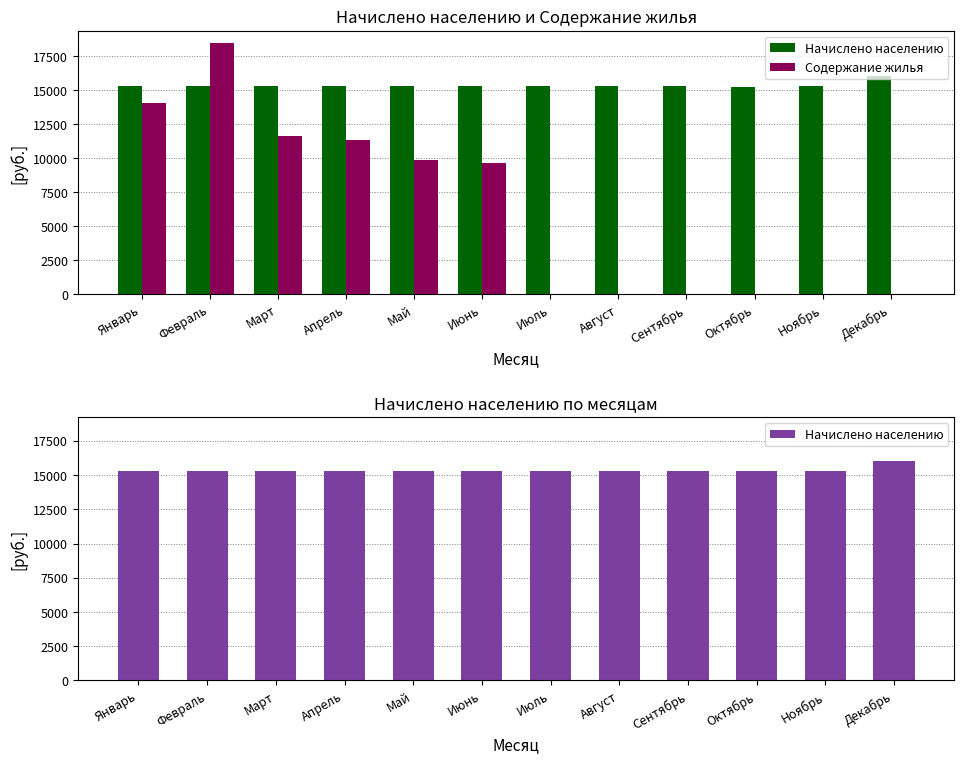

How many groups of bars are there?

12